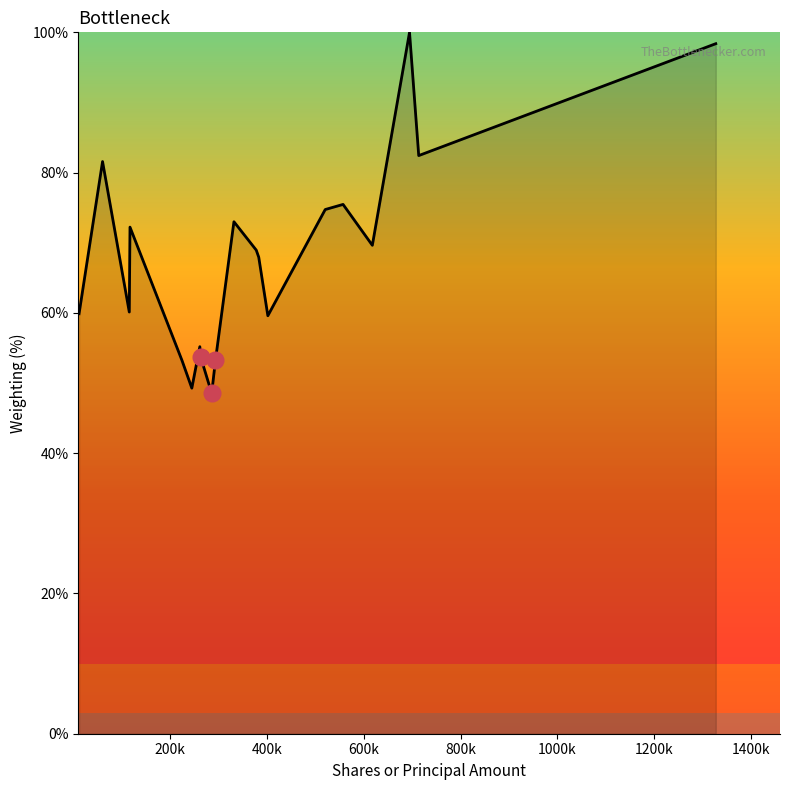

What is the difference between the maximum and minimum values?

51.5